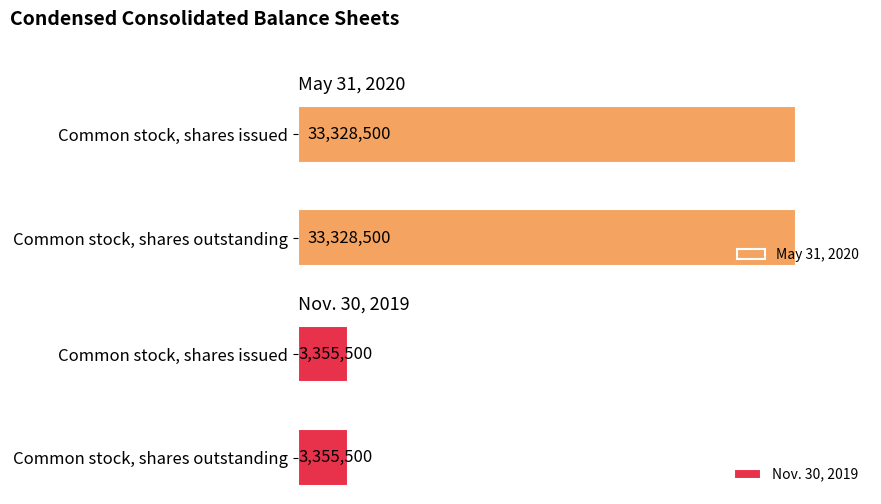

What is the value of the Nov. 30, 2019 bar at the 1st from the left?

3355500